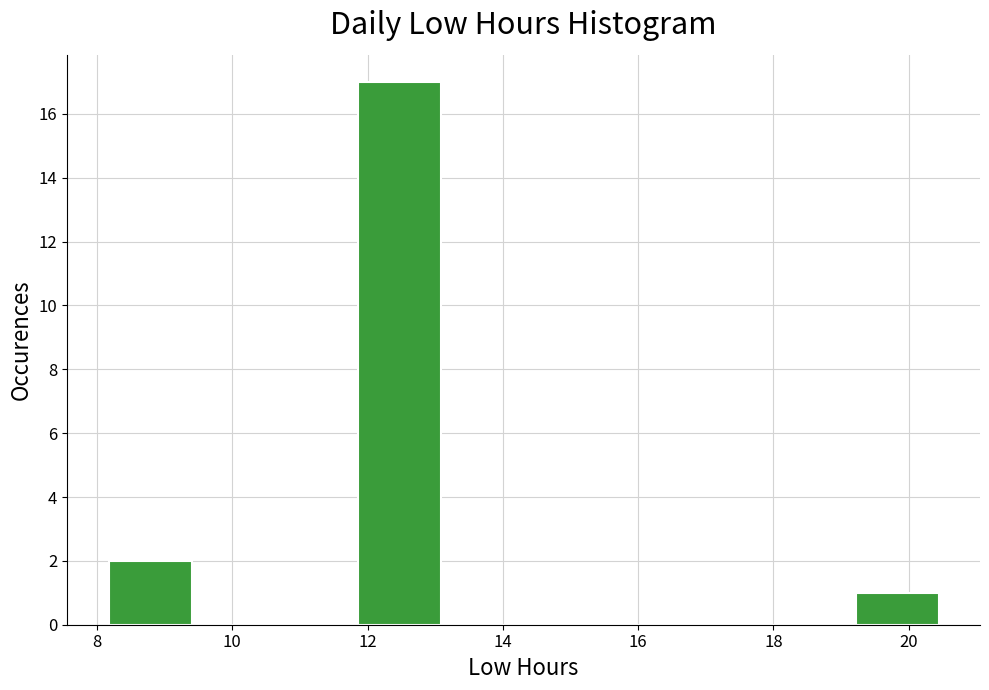

How tall is the bar that spans 11.8 to 13.0 on the x-axis? Neither the bar edges nor the heights are printed on the chart, so give them approximately, as read against the axes.

17